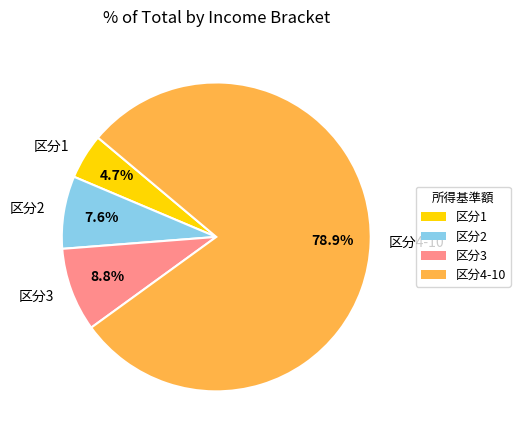

Approximately how many times larger is the value at 区分2 compared to 区分1?

1.6